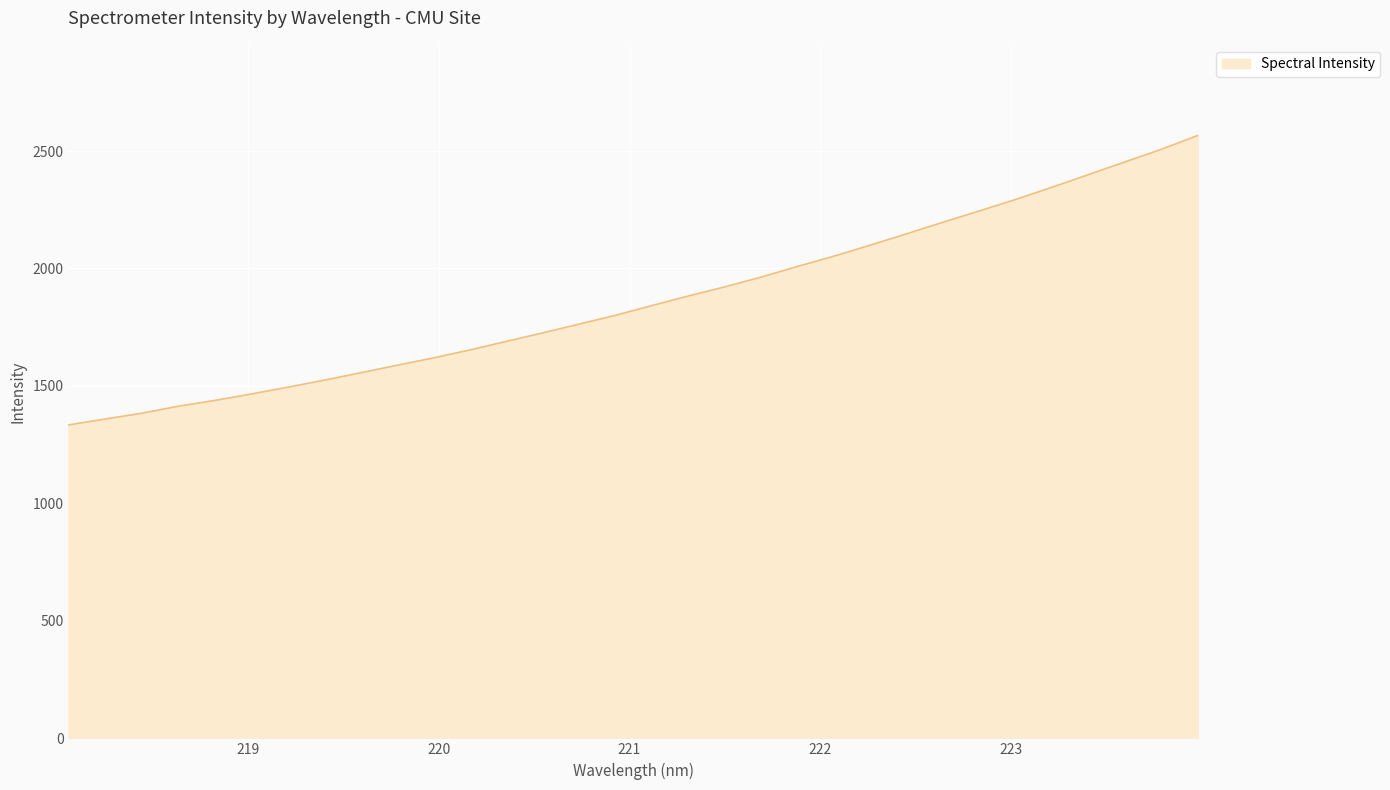

What is the difference between the maximum and minimum values?

1233.0